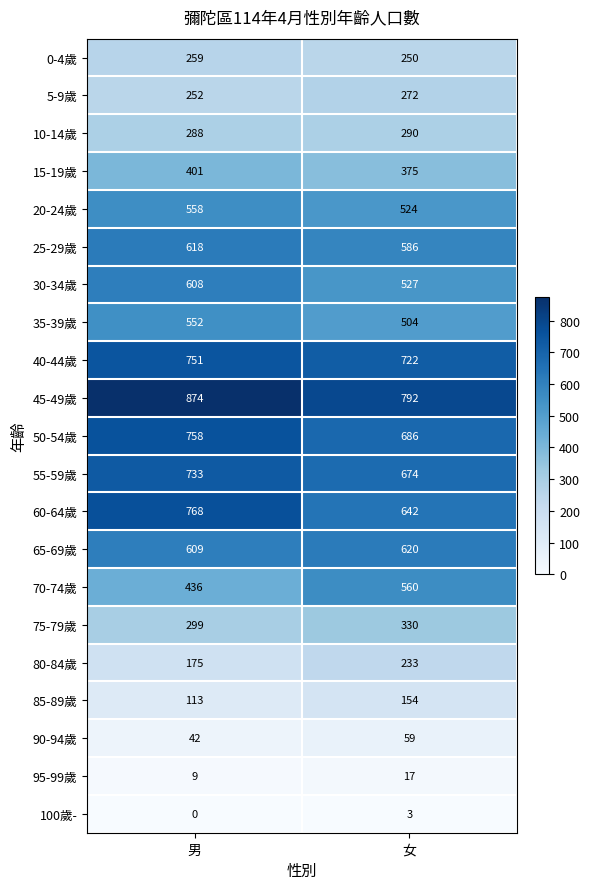

At which category is the sum across all series the highest?

男